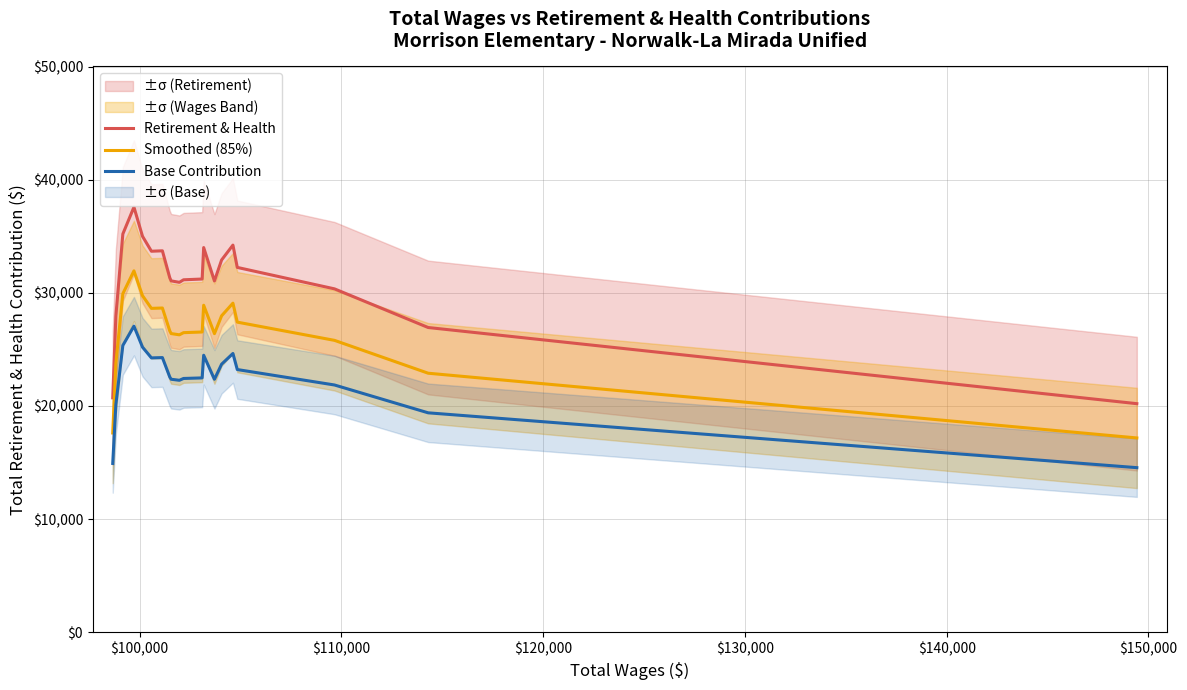

What is the difference between the second highest and minimum values in the Base Contribution series?

10803.7